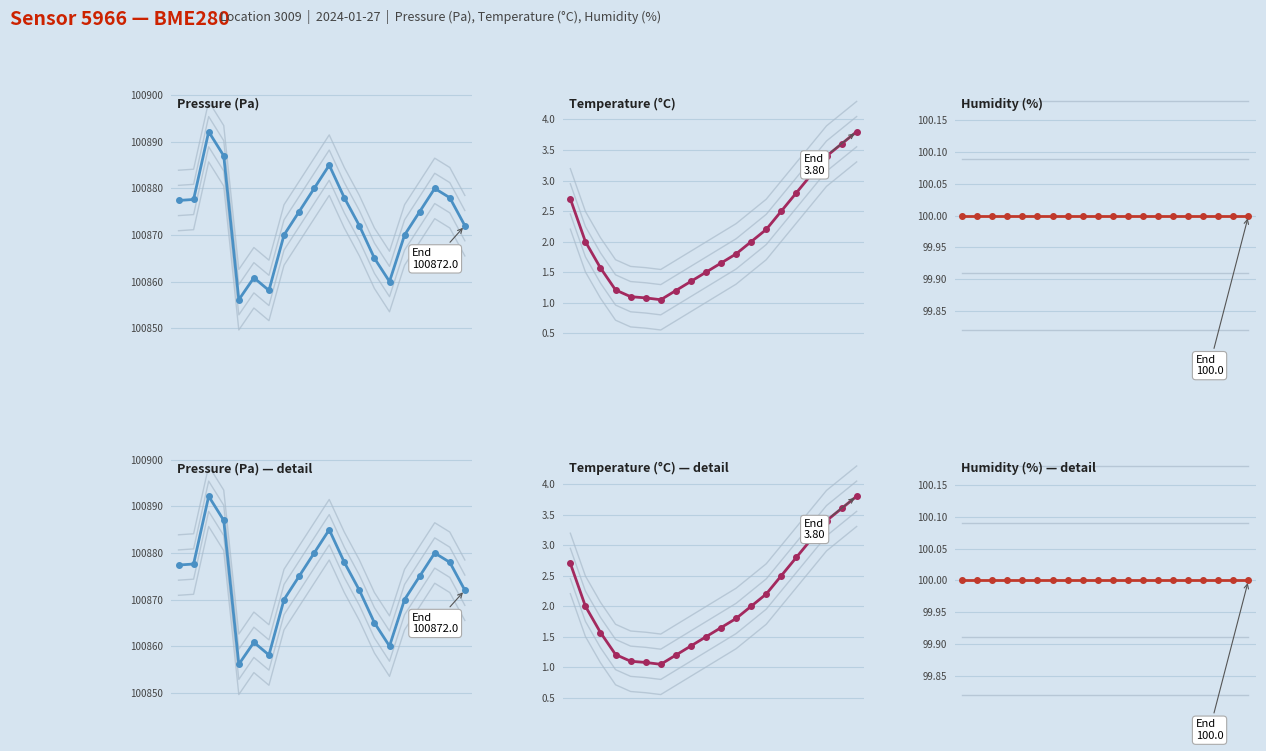

What is the maximum value for Humidity (%) — detail?

100.0